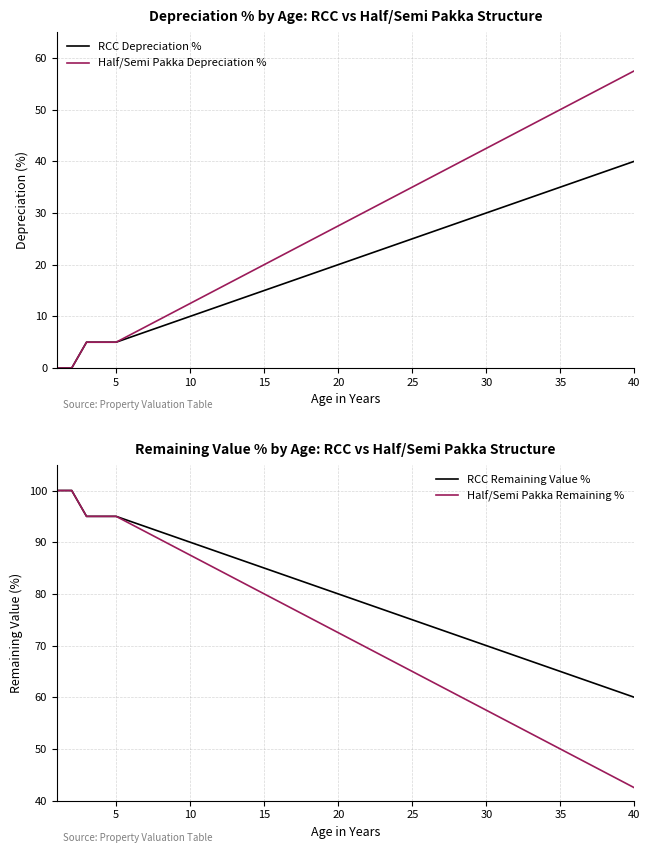

Does the chart display data point markers on the line(s)?

No